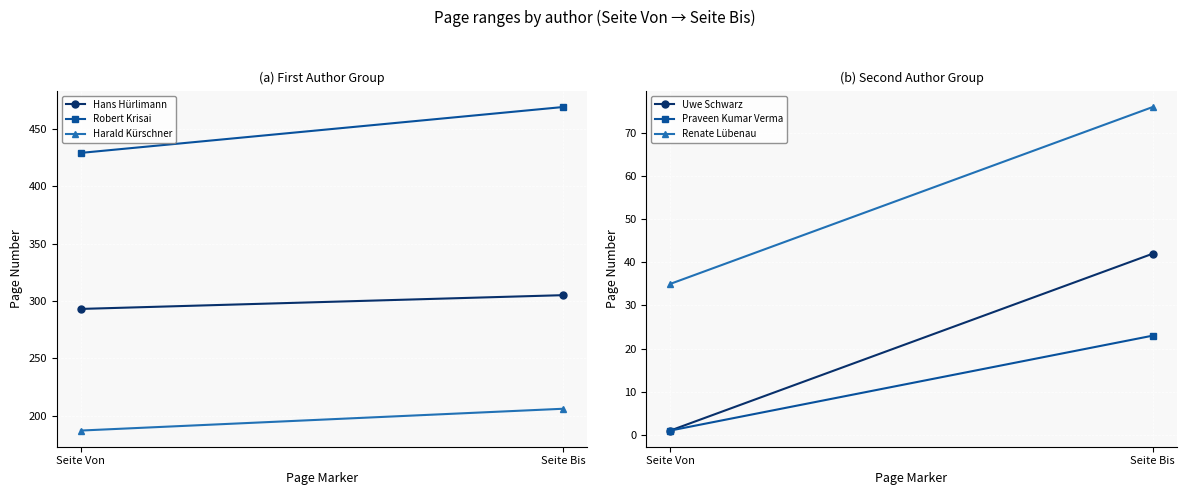

What is the maximum value shown in the chart?

469